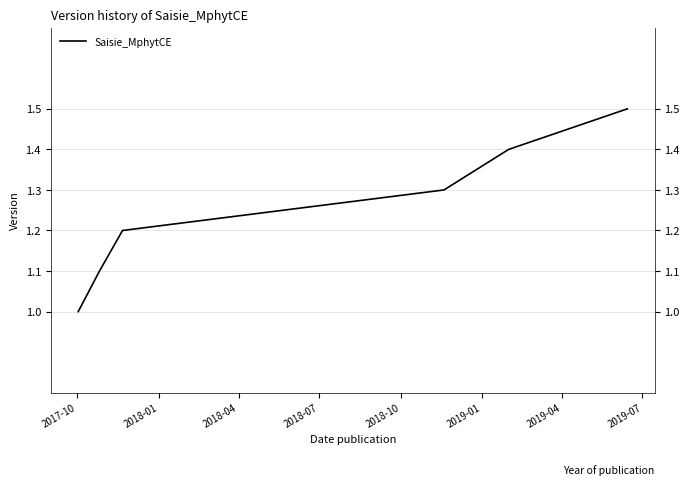

How many distinct data groups are displayed?

1